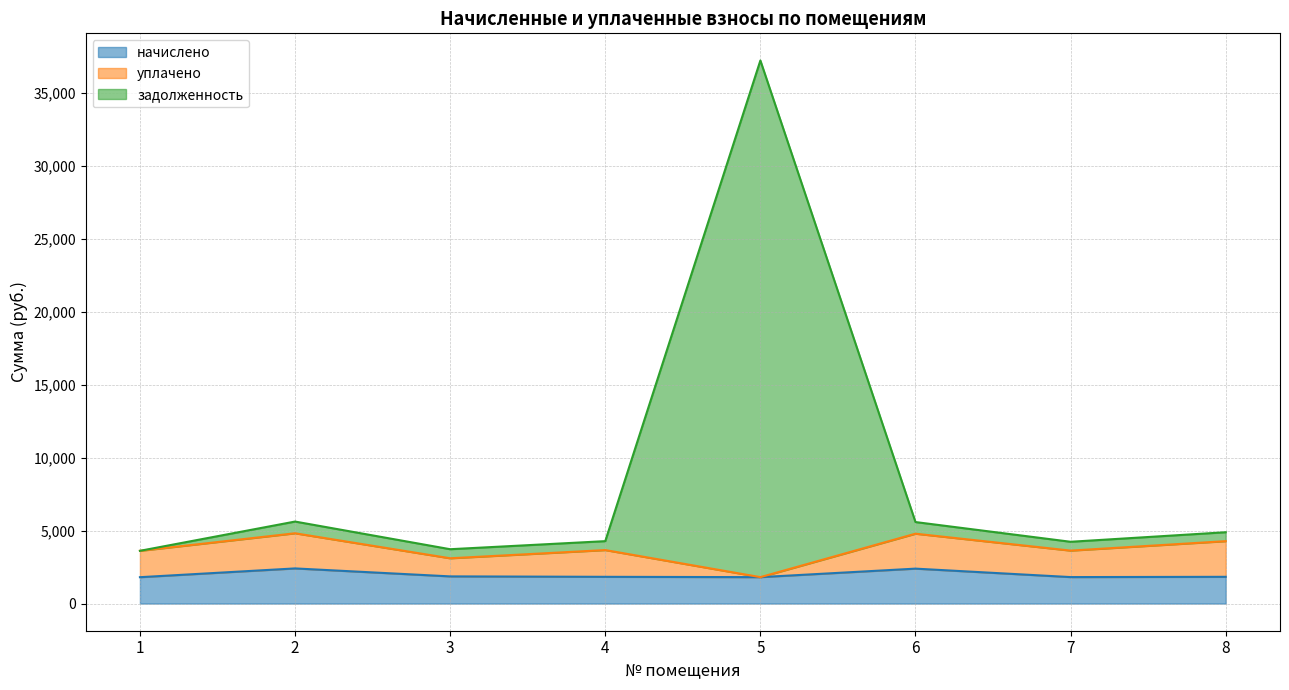

True or false: задолженность and начислено intersect in this chart.

False